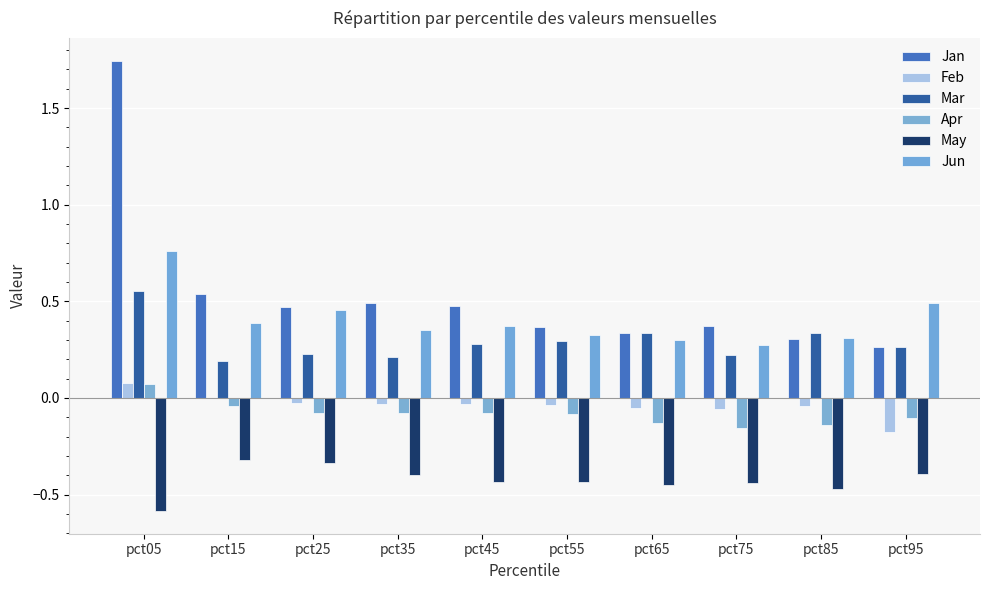

Which series has the largest total across all categories?

Jan